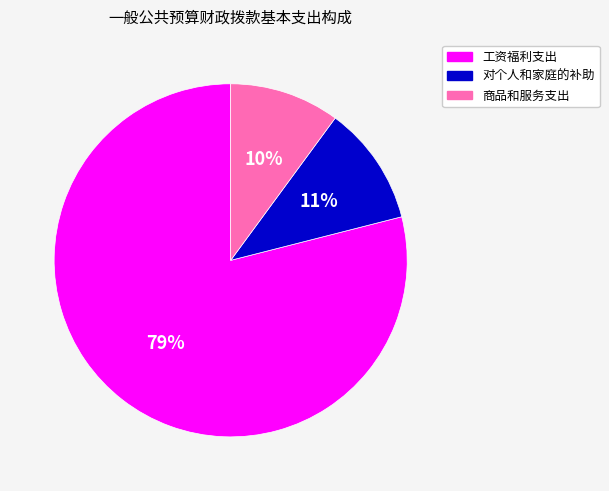

Count the number of slices in the pie.

3